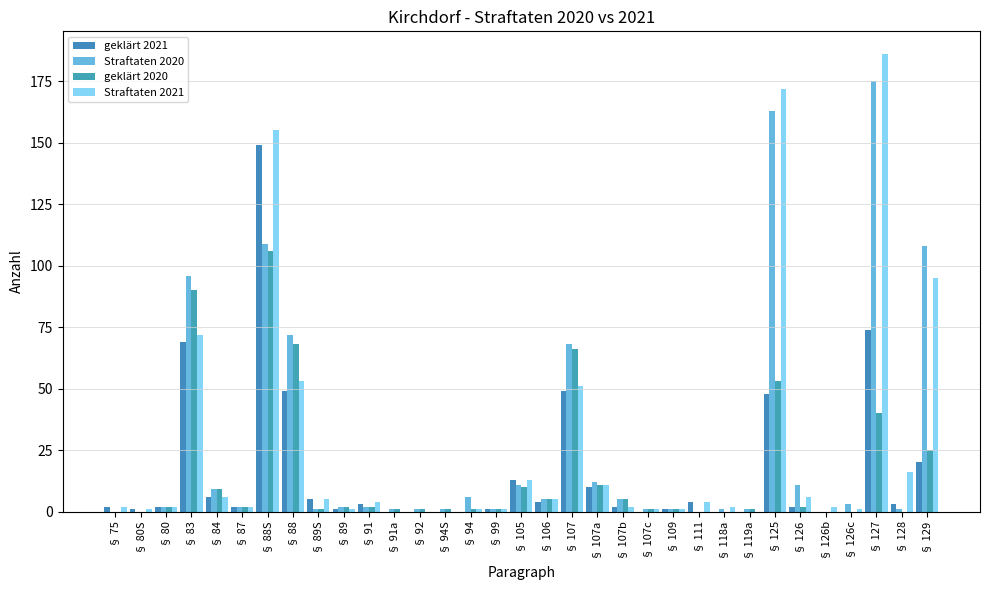

What is the sum of the geklärt 2020 values at § 111 and § 129?

25